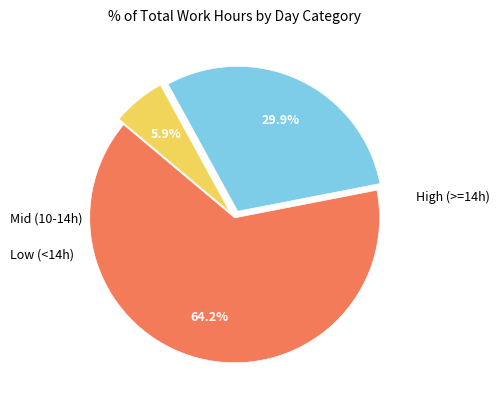

Is there a majority slice in this chart?

Yes